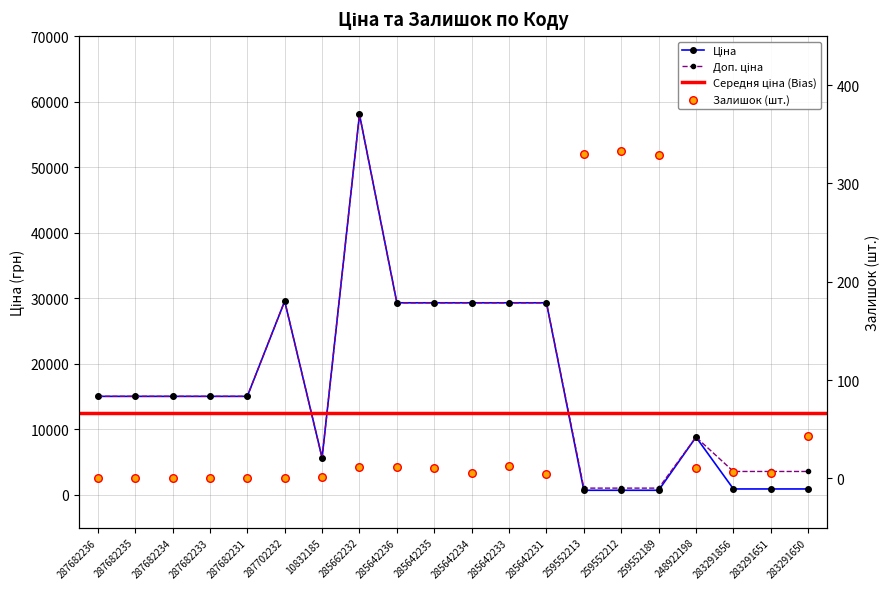

Which series has the largest total across all categories?

Доп. ціна